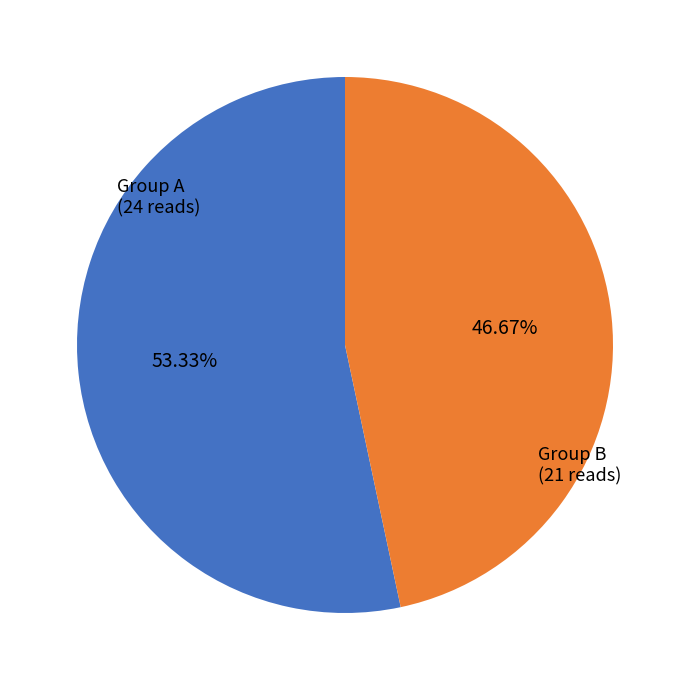

To the nearest percent, what is the average slice percentage?

50%